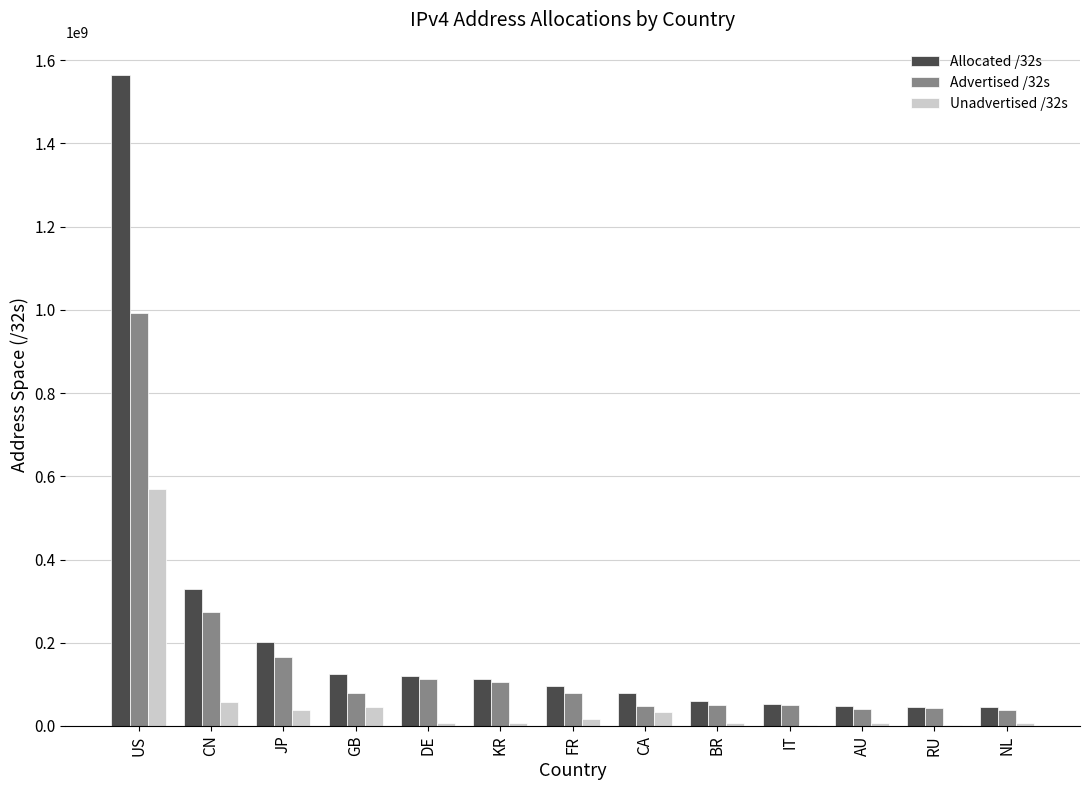

True or false: Advertised /32s has a value of 51428649 at DE.

False